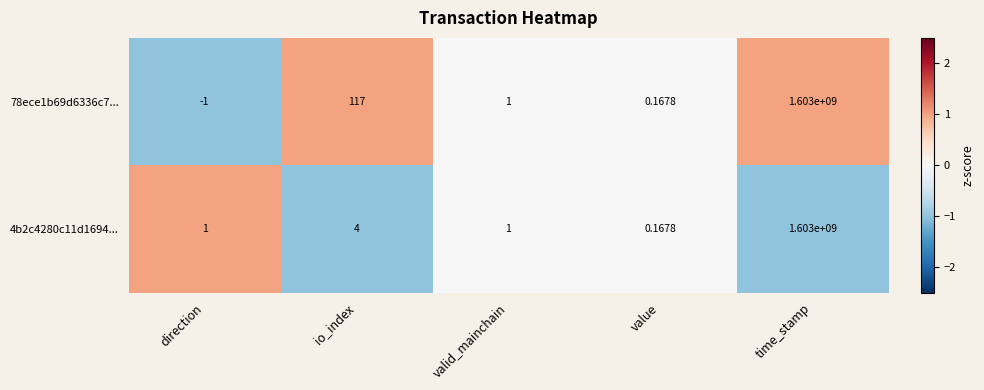

What is the spread (max minus min) of values at direction?

2.0